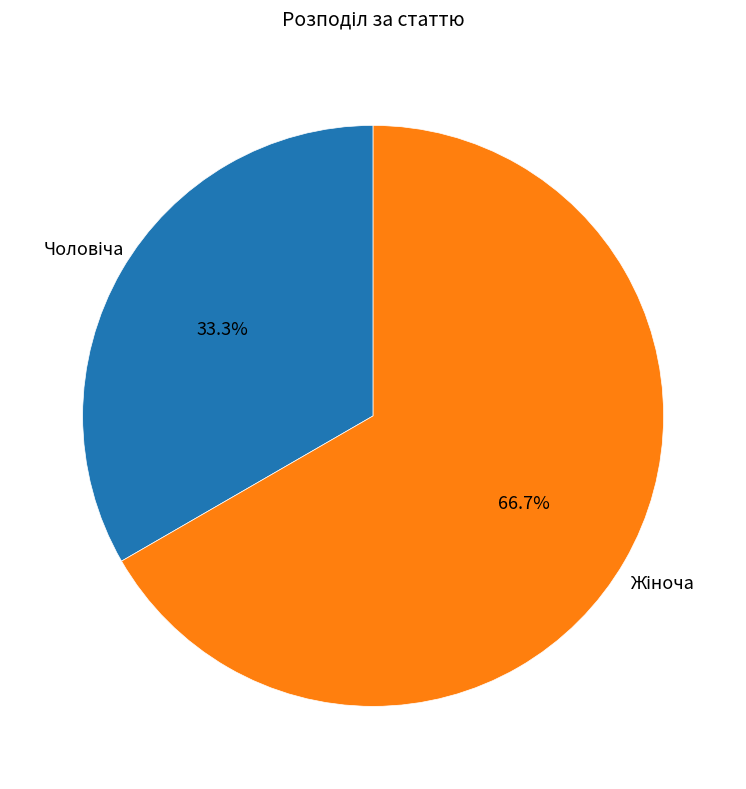

Is there any slice that represents more than half of the pie?

Yes